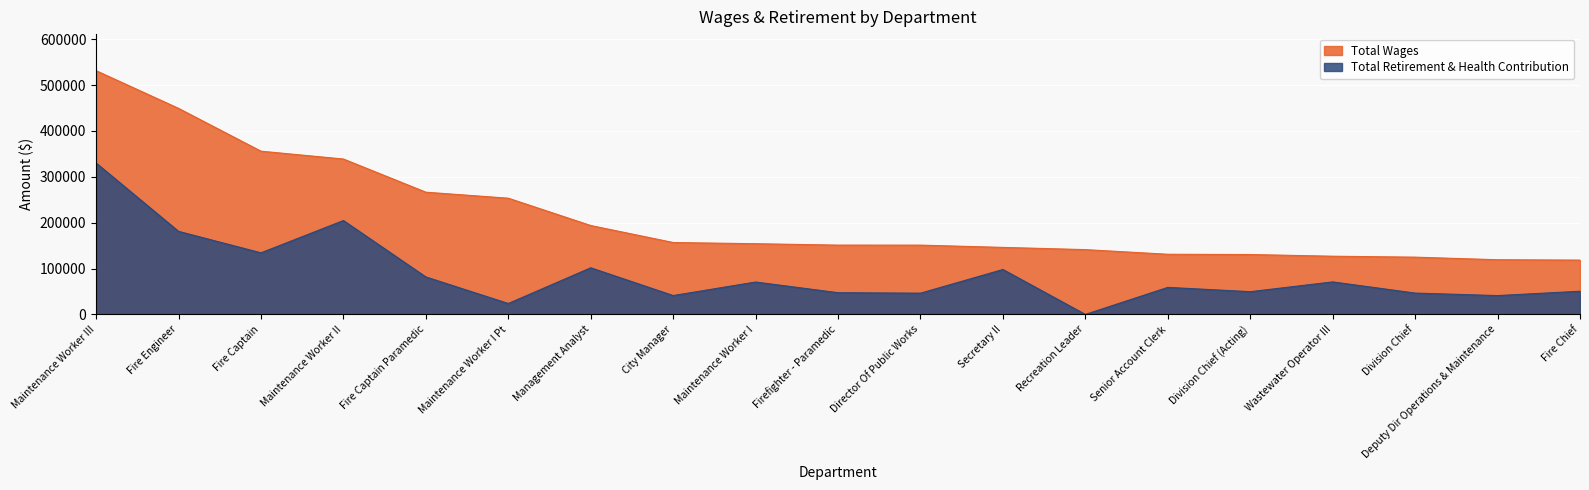

True or false: Total Retirement & Health Contribution has a value of 588214 at Maintenance Worker III.

False